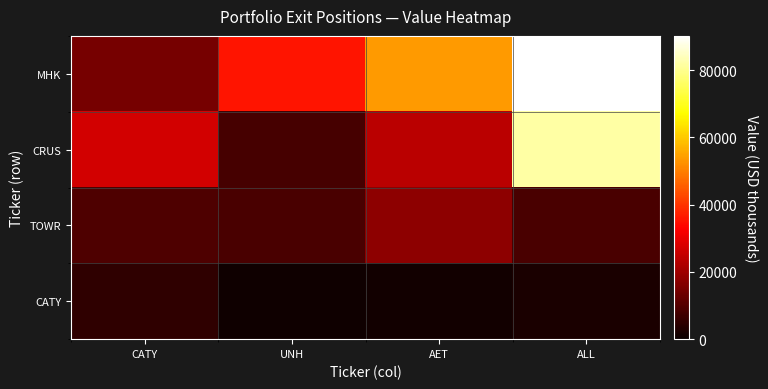

Reading left to right, extract all data points from this chart.

CATY: CATY=4939	UNH=960	AET=1214	ALL=2243
TOWR: CATY=9445	UNH=8518	AET=17789	ALL=8667
CRUS: CATY=26794	UNH=8416	AET=23824	ALL=81869
MHK: CATY=14736	UNH=35909	AET=53784	ALL=90218